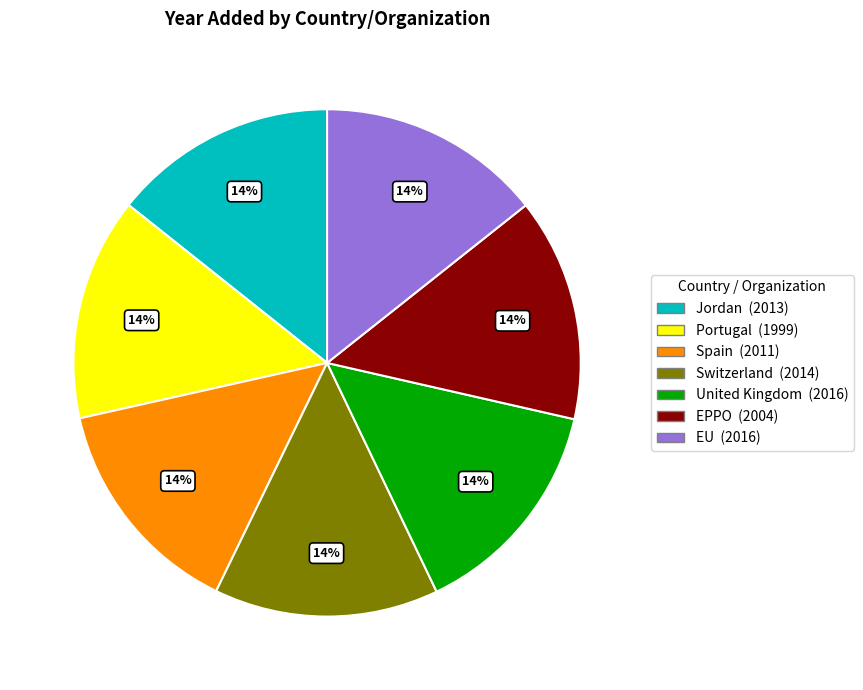

To the nearest percent, what portion does United Kingdom represent?

14%